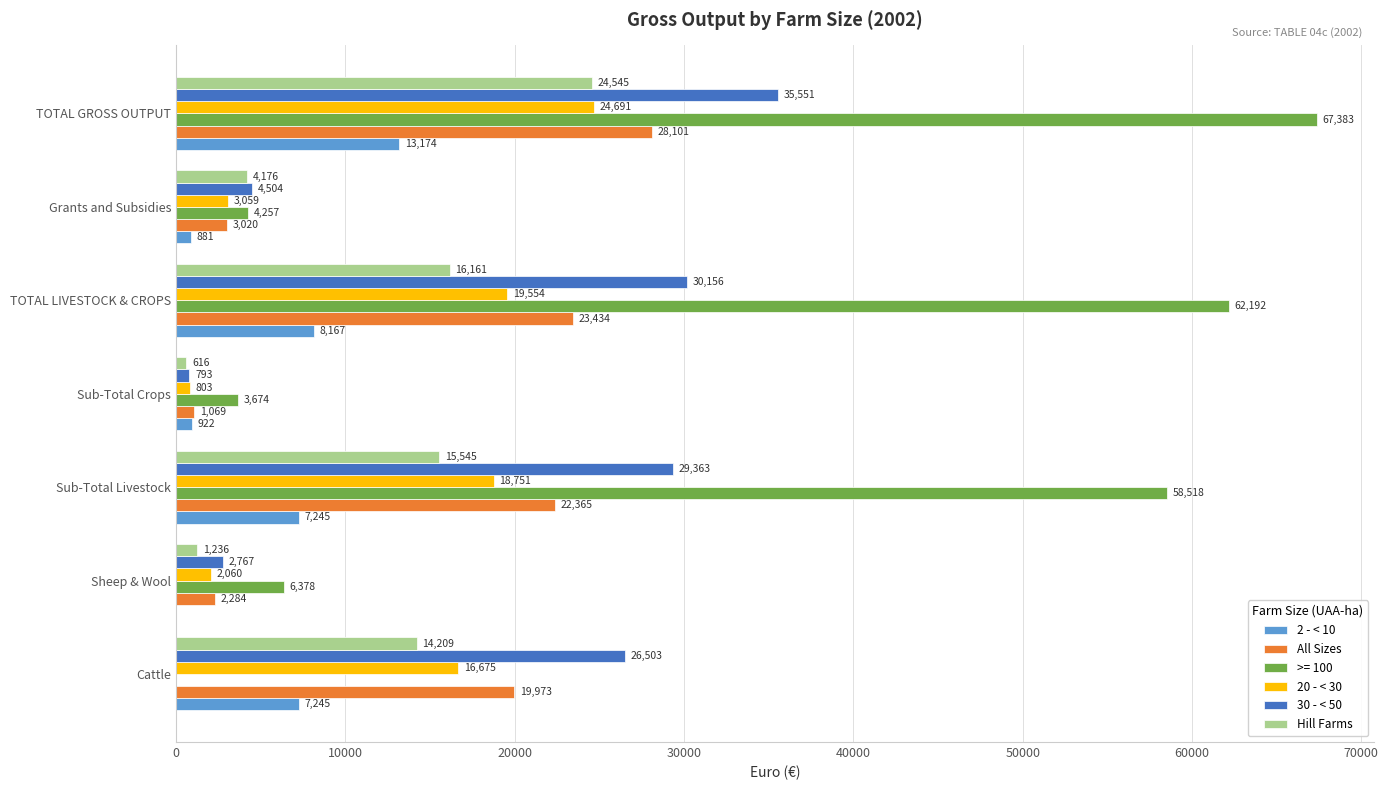

At which category is the sum across all series the highest?

TOTAL GROSS OUTPUT